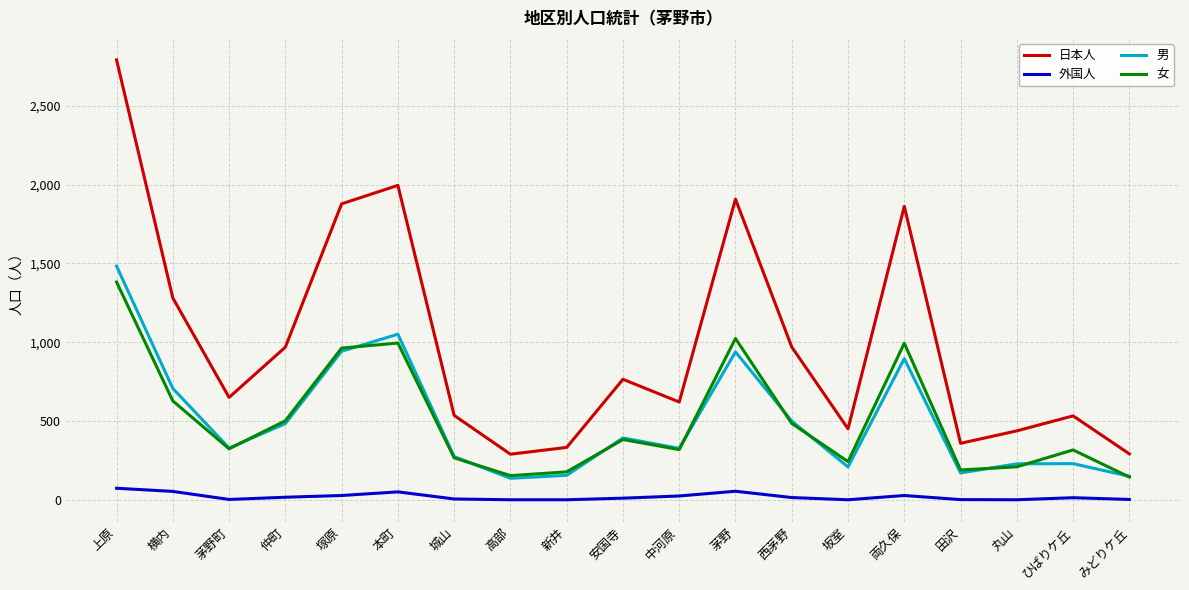

True or false: 男 and 日本人 cross at least once.

False